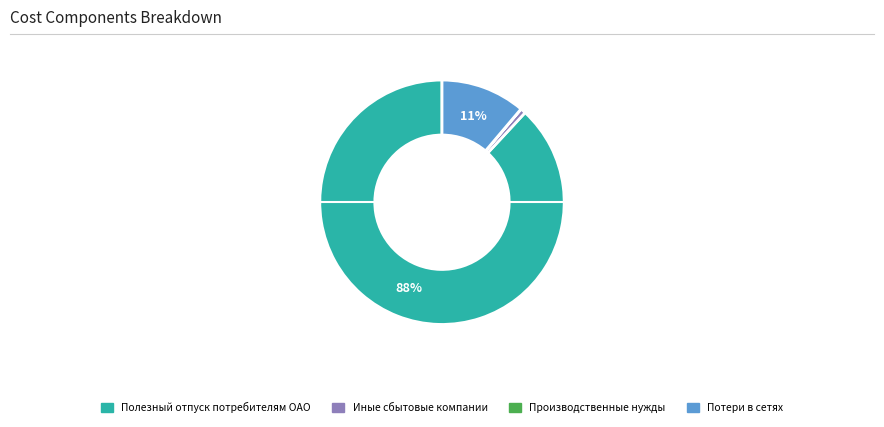

To the nearest percent, what is the difference between the largest and smallest slice percentages?

88%